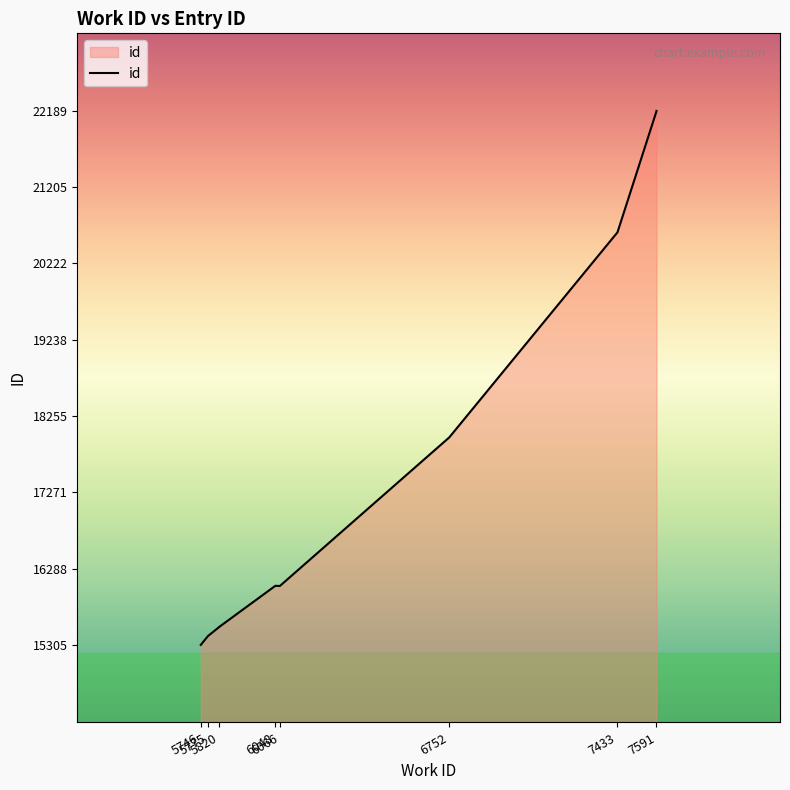

What is the difference between the maximum and minimum values?

6884